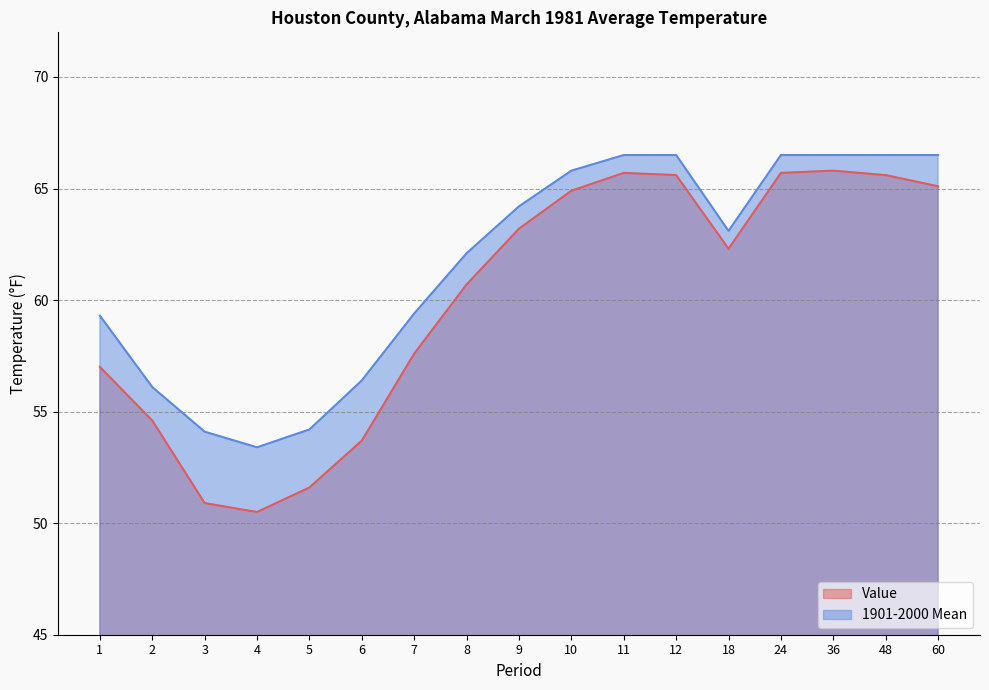

True or false: Value and 1901-2000 Mean intersect in this chart.

False